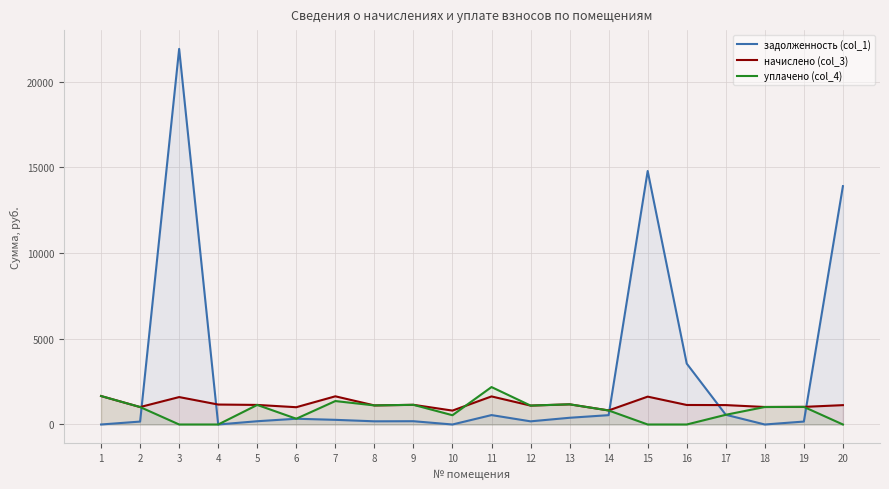

Which series ends up on top after the final intersection of начислено (col_3) and задолженность (col_1)?

задолженность (col_1)